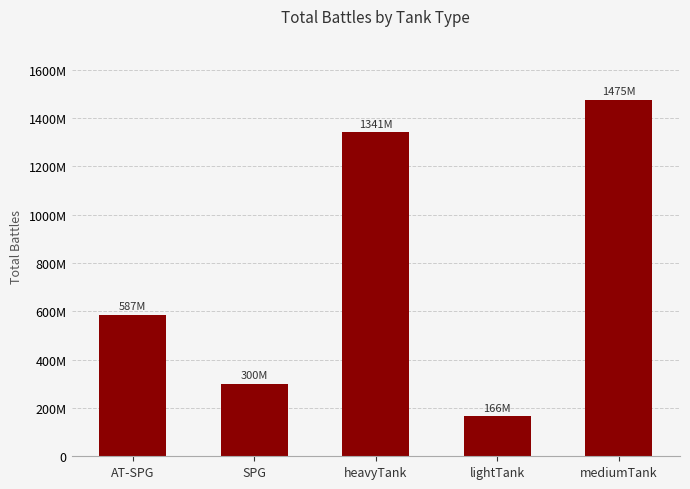

At which label does the data first exceed 586686164?

heavyTank